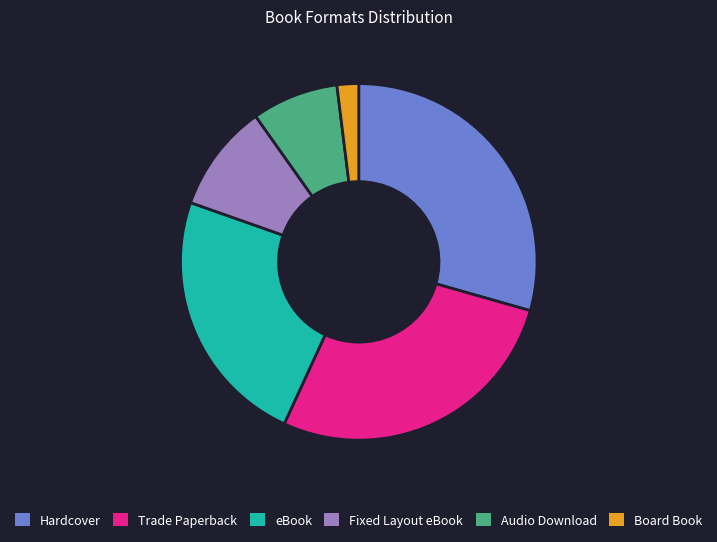

Do Trade Paperback and Board Book together represent more than half of the pie?

No